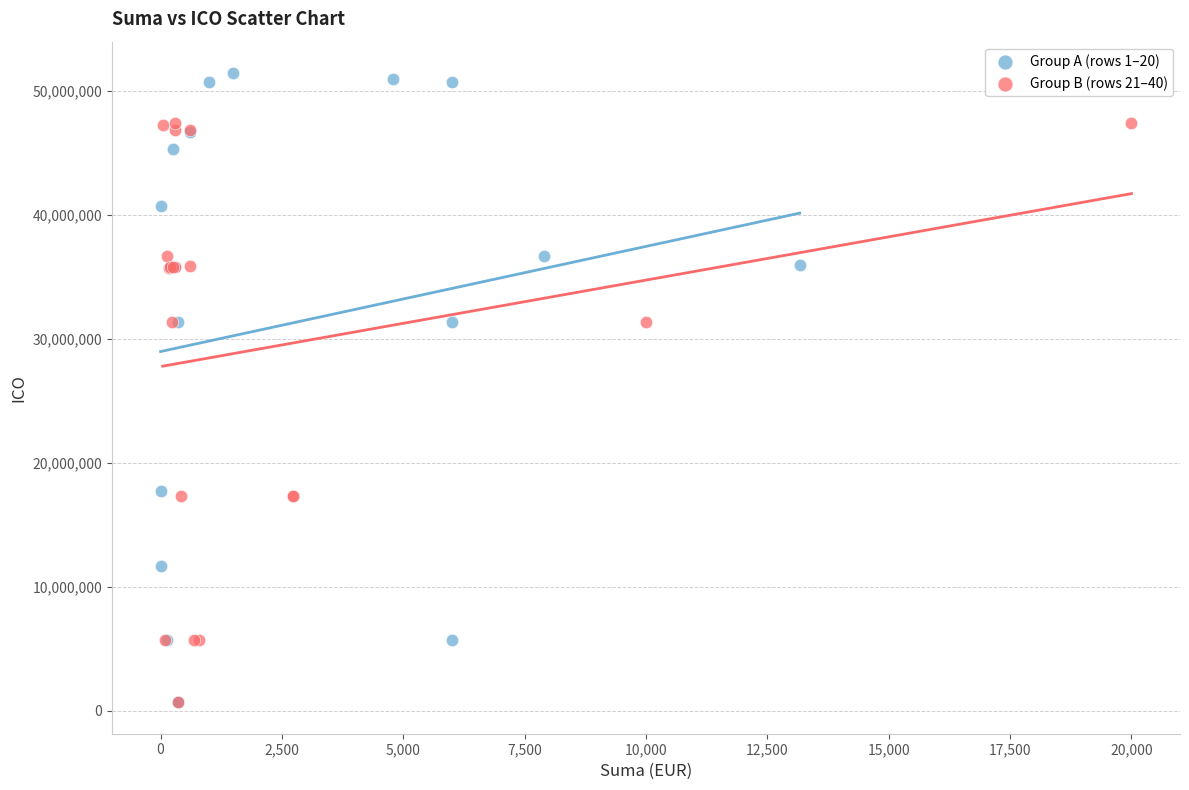

Which series has the largest Y range (max minus min)?

Group A (rows 1–20)